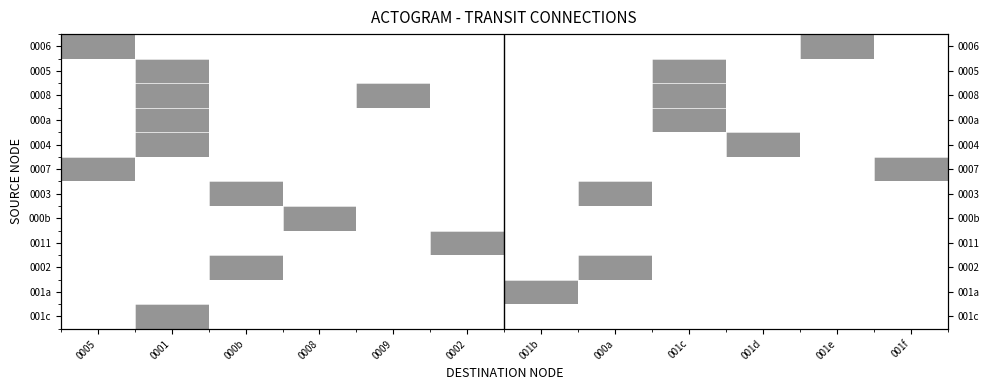

The value of 0008 at 0009 is 0. True or false?

True